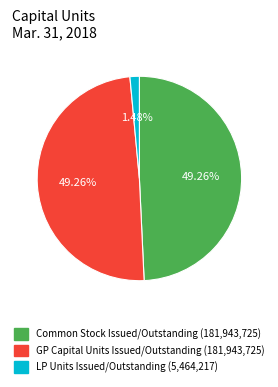

Does any single category account for the majority?

No